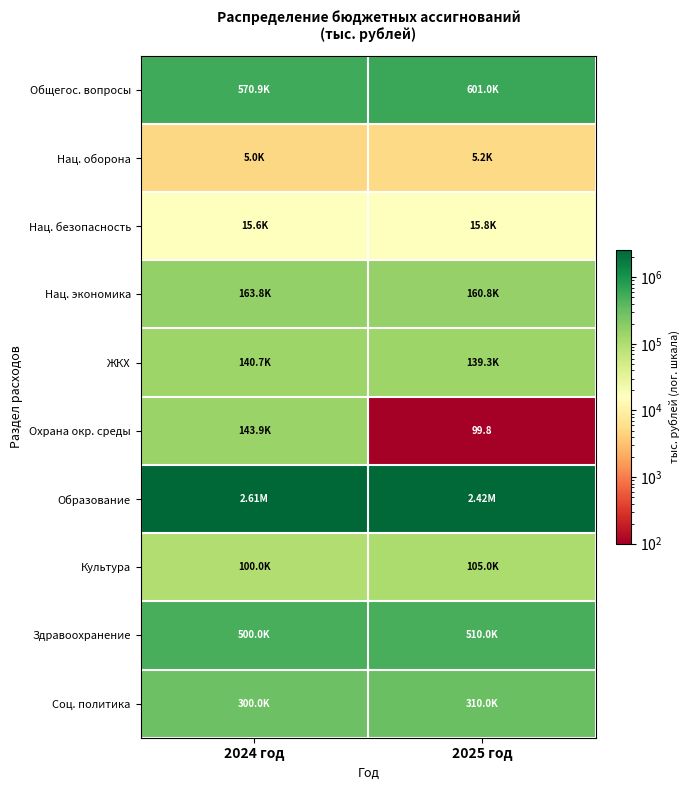

What is the difference between the Здравоохранение values at 2024 год and 2025 год?

10000.0